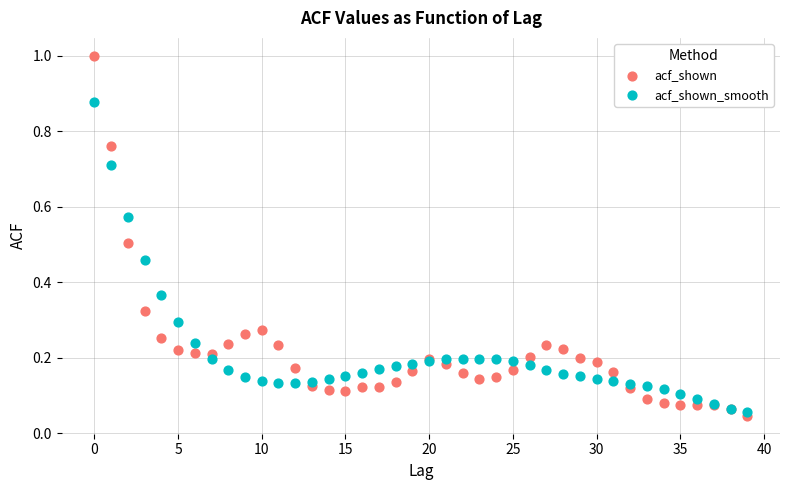

What are all the series names shown in the legend?

acf_shown, acf_shown_smooth